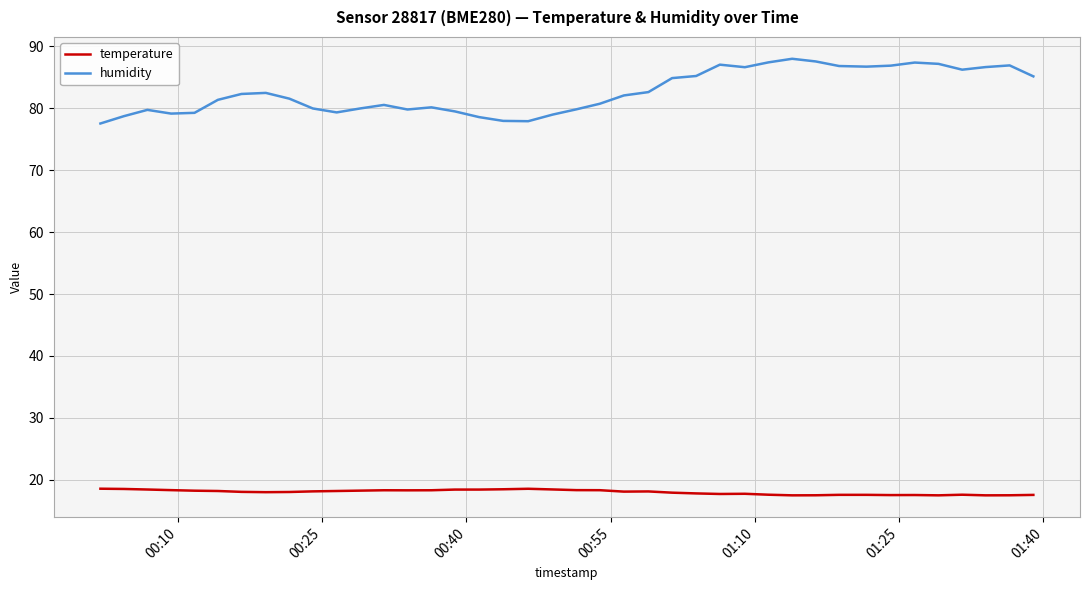

What is the maximum value shown in the chart?

88.0